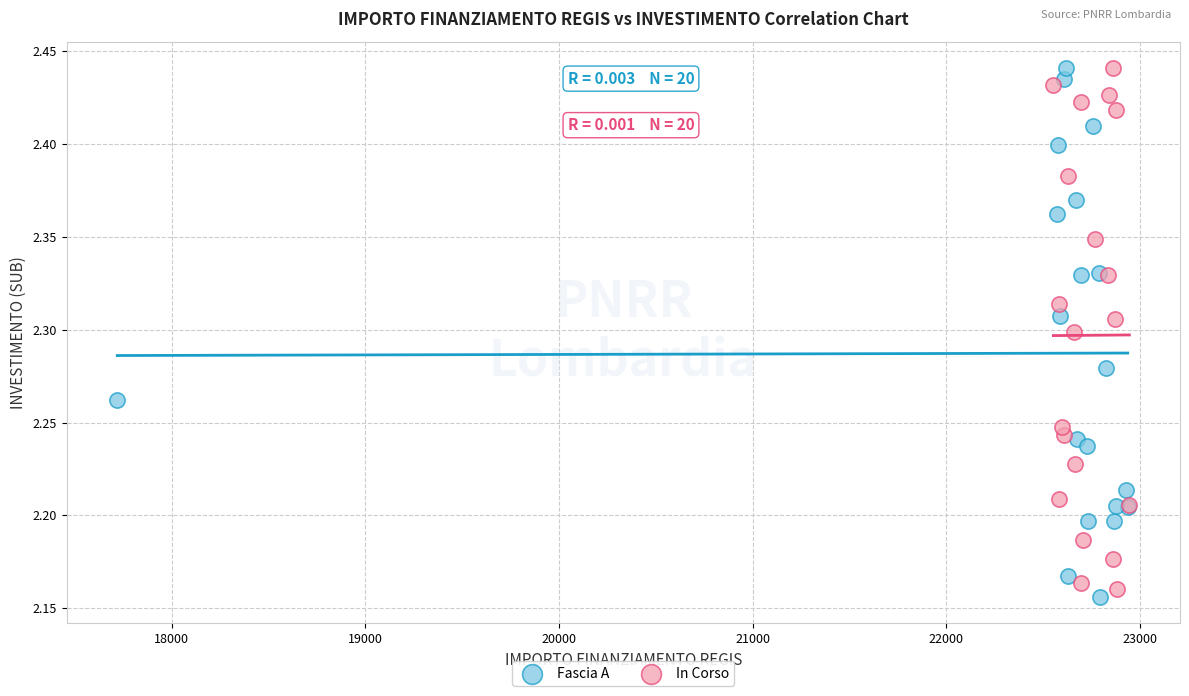

What are all the series names shown in the legend?

Fascia A, In Corso